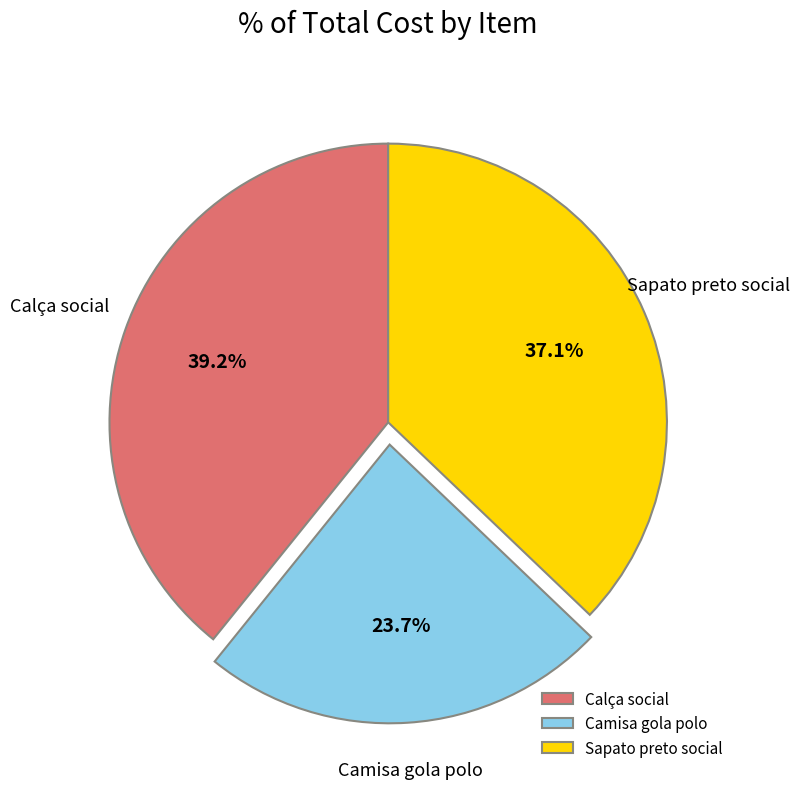

What percentage do Camisa gola polo and Calça social together represent?

62.9%